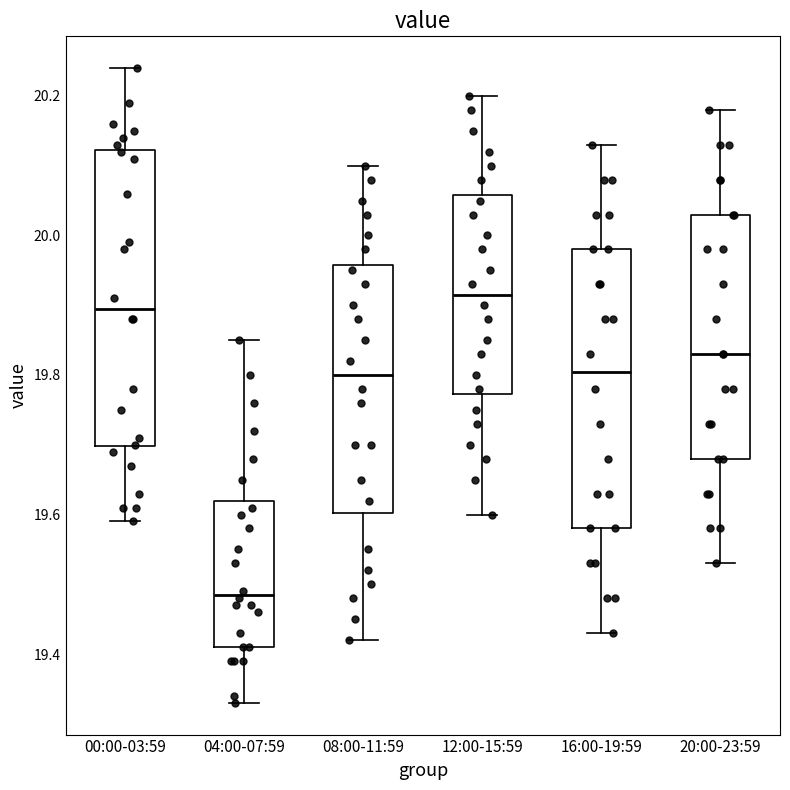

Where does the lower whisker of the box for 08:00-11:59 end on the y-axis? The values are not printed on the chart, so give them approximately, as read against the axis.

19.42